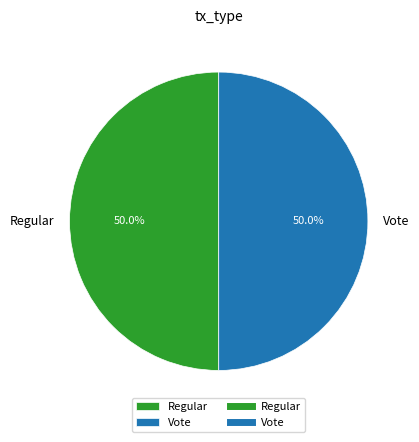

To the nearest percent, what is the combined percentage of Regular and Vote?

100%